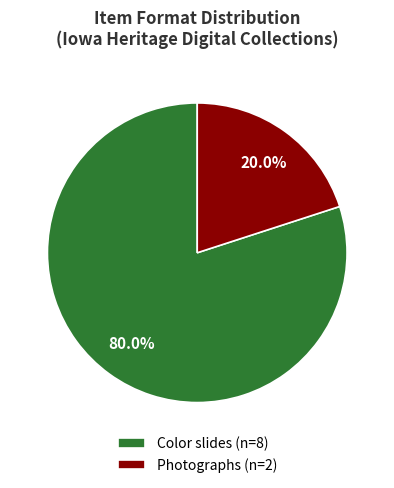

To the nearest percent, what is the difference between the largest and smallest slice percentages?

60%